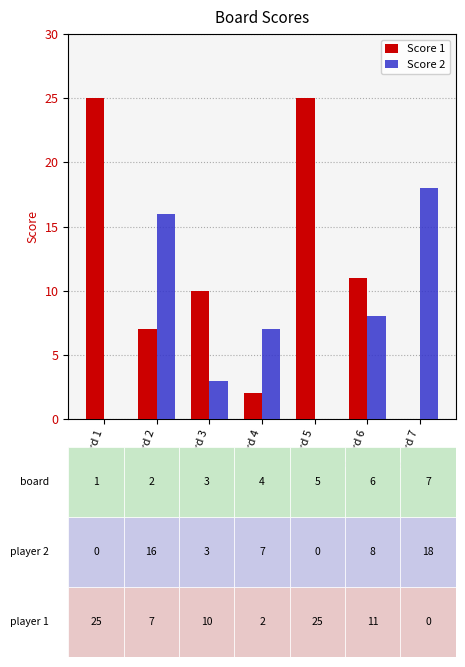

Is the value of Score 1 at Board 7 greater than the value of Score 2 at Board 4?

No